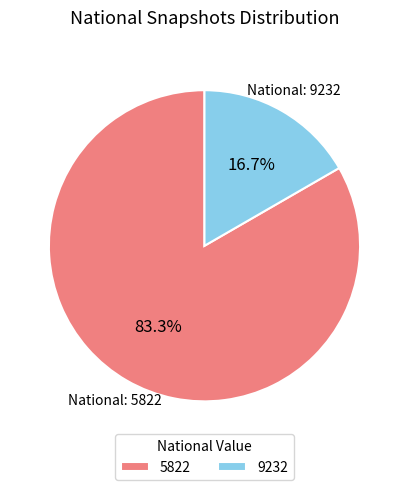

Which slice represents more than half of the pie?

5822